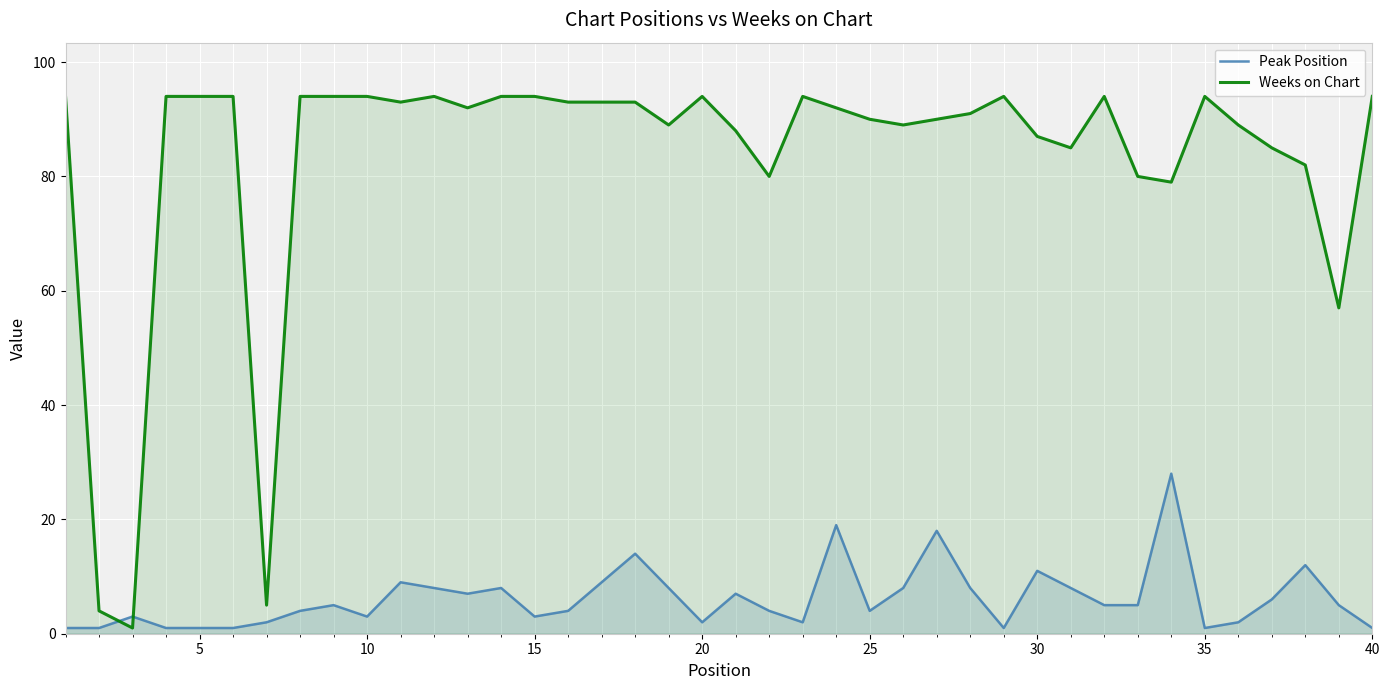

True or false: Peak Position has more than 1 points higher than both neighbors.

True